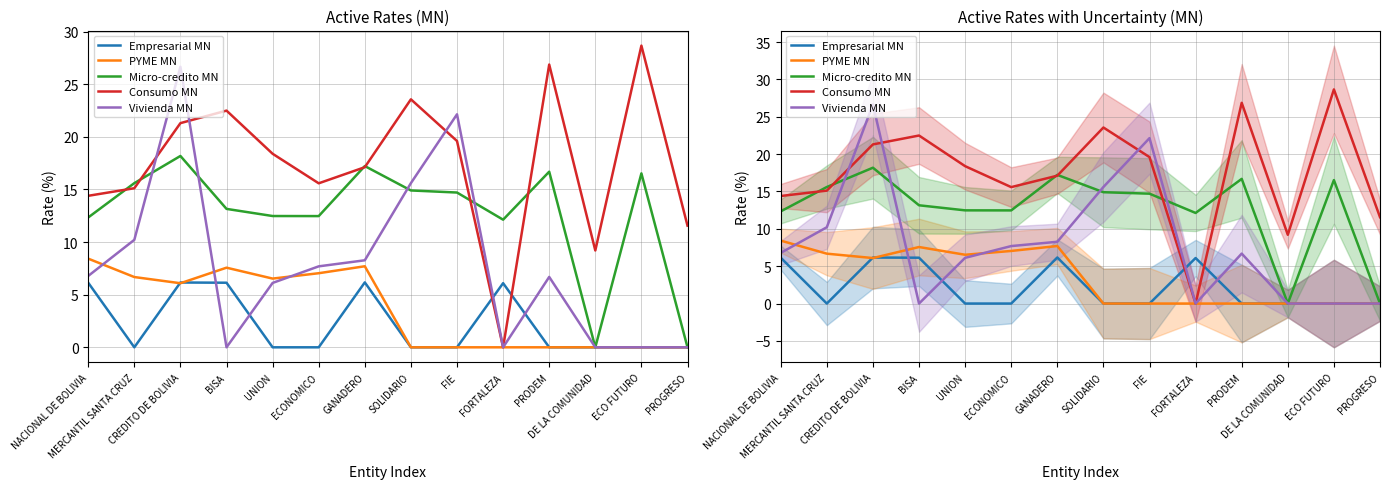

What is the label of the 6th point from the right?

FIE